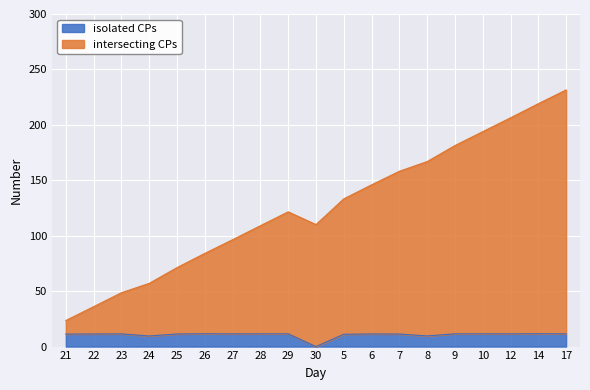

What is the maximum value for isolated CPs?

11.6